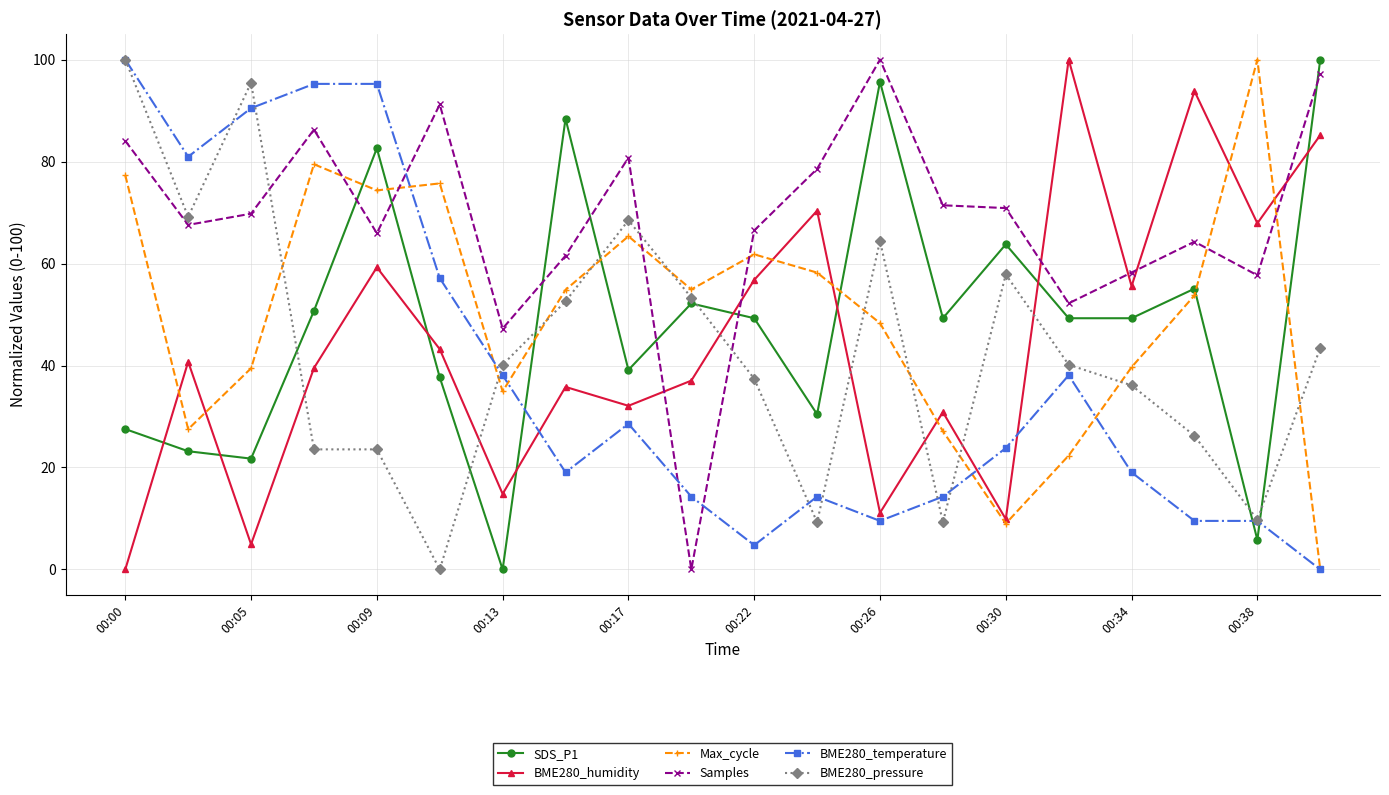

What is the value of the BME280_temperature point at the 16th from the left?

38.1